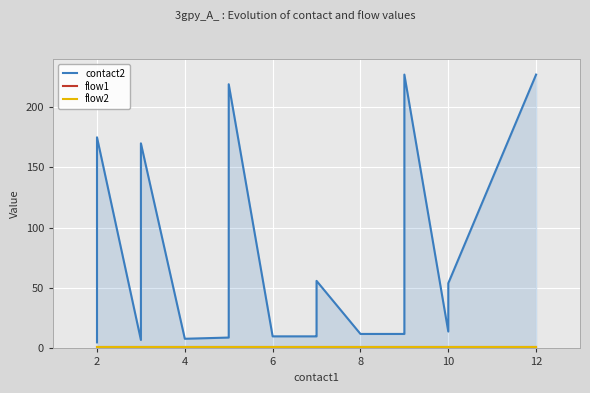

What is the sum of all flow2 values?

20